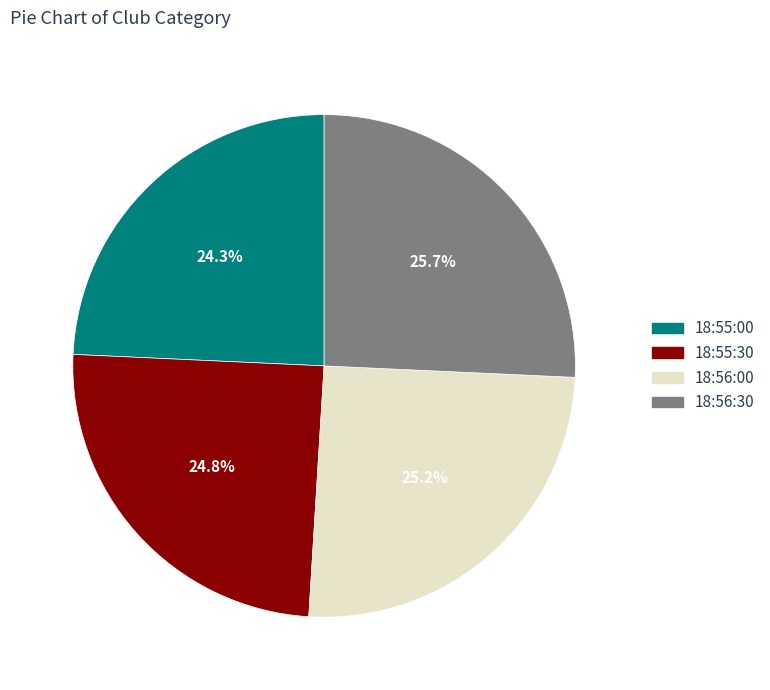

Does any single category account for the majority?

No